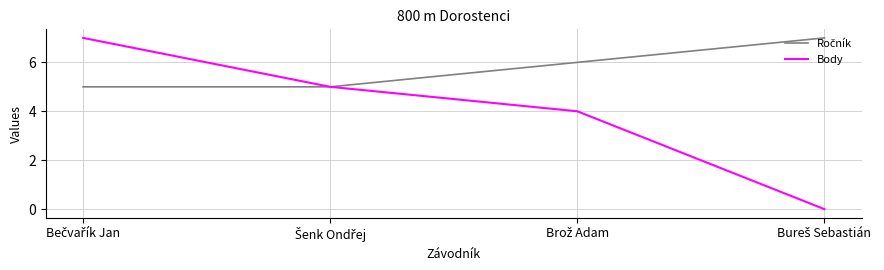

What is the difference between the second highest and minimum values in the Body series?

5